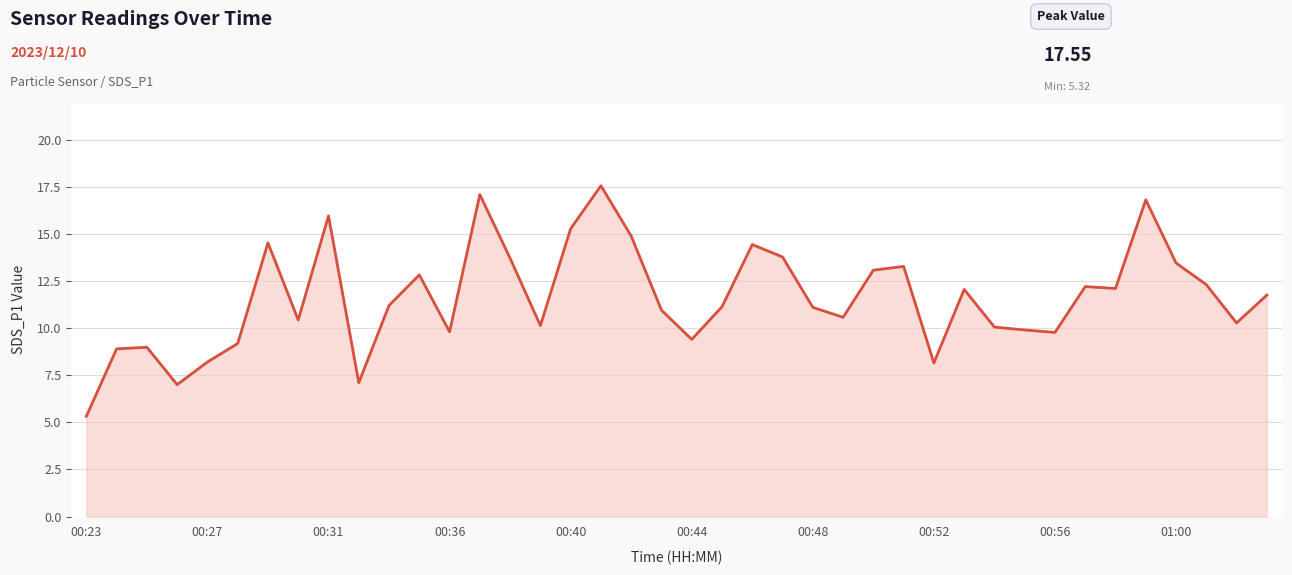

Does the chart display data point markers on the line(s)?

No